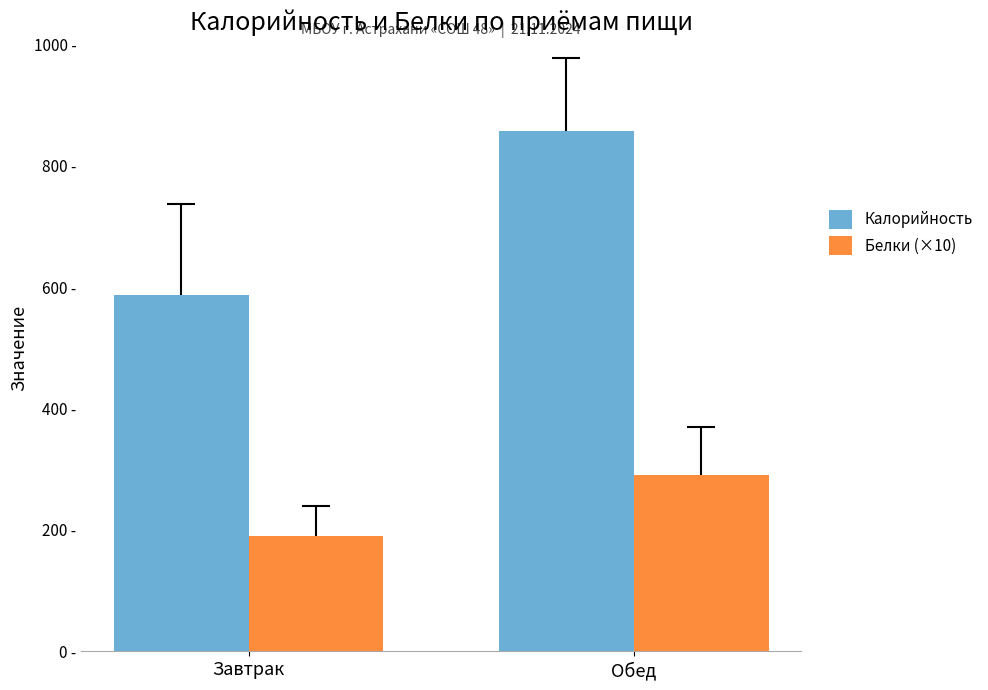

Which series has the largest range (max minus min)?

Калорийность